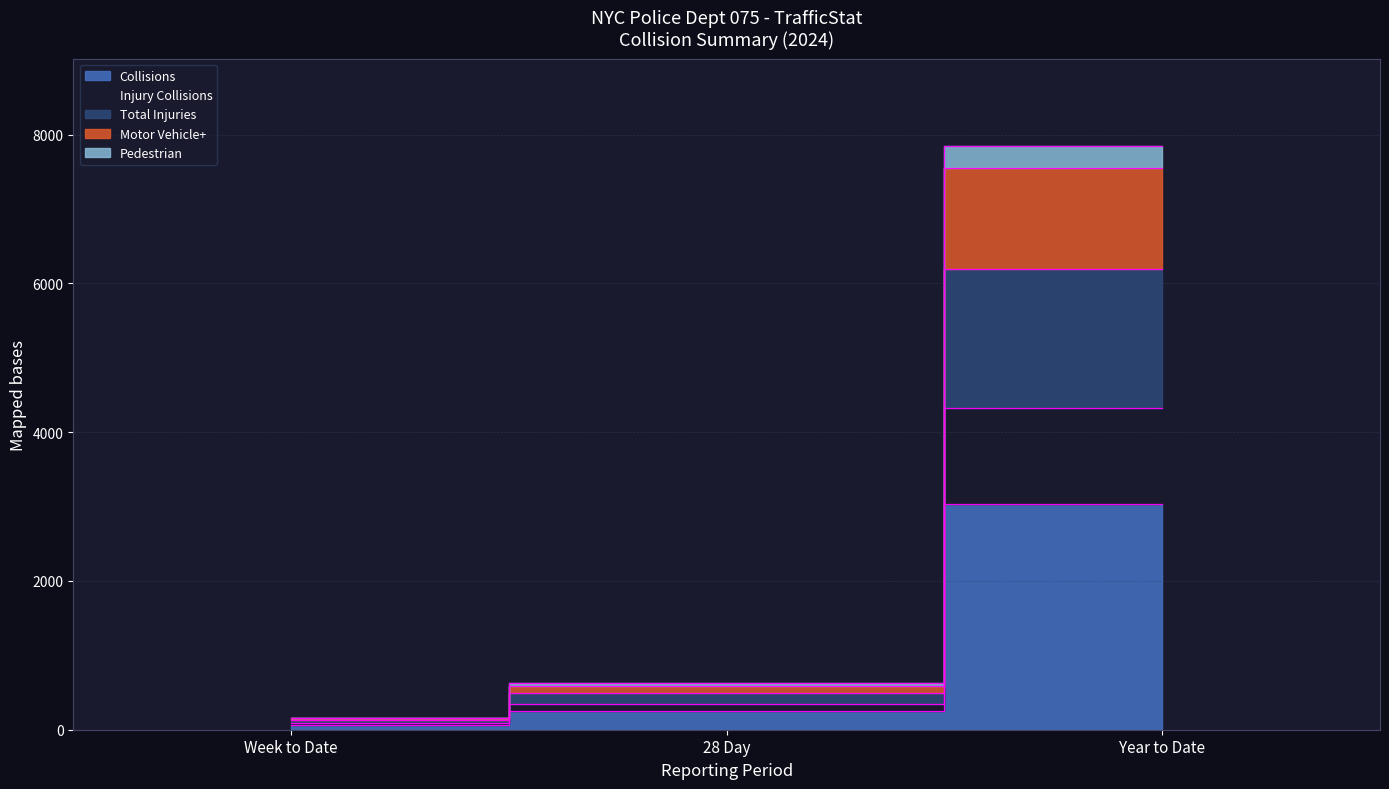

The value of Motor Vehicle+ at Year to Date is 4035. True or false?

False